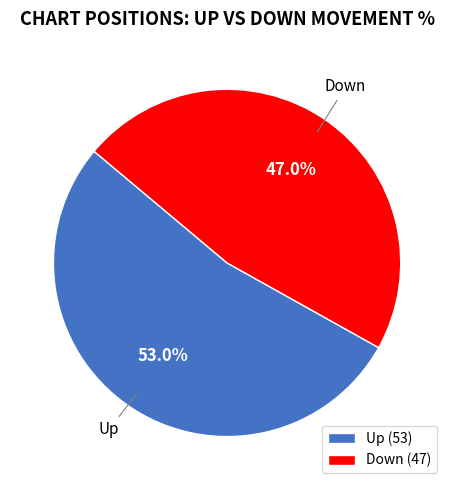

Is there any slice that represents more than half of the pie?

Yes